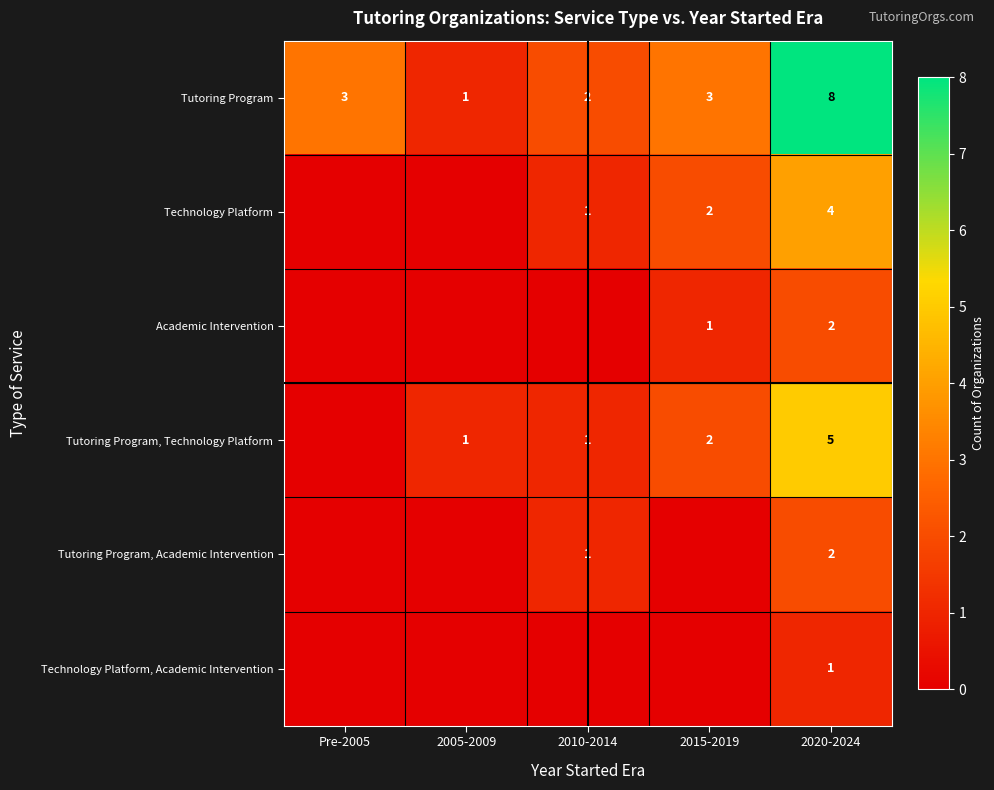

What is the greatest value displayed?

8